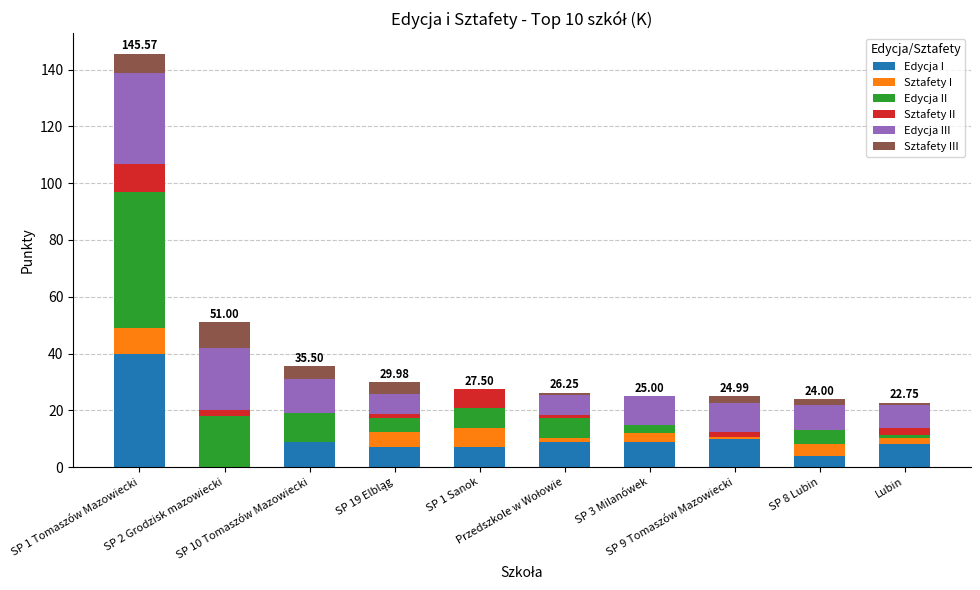

What is the label of the 9th bar from the left?

SP 8 Lubin